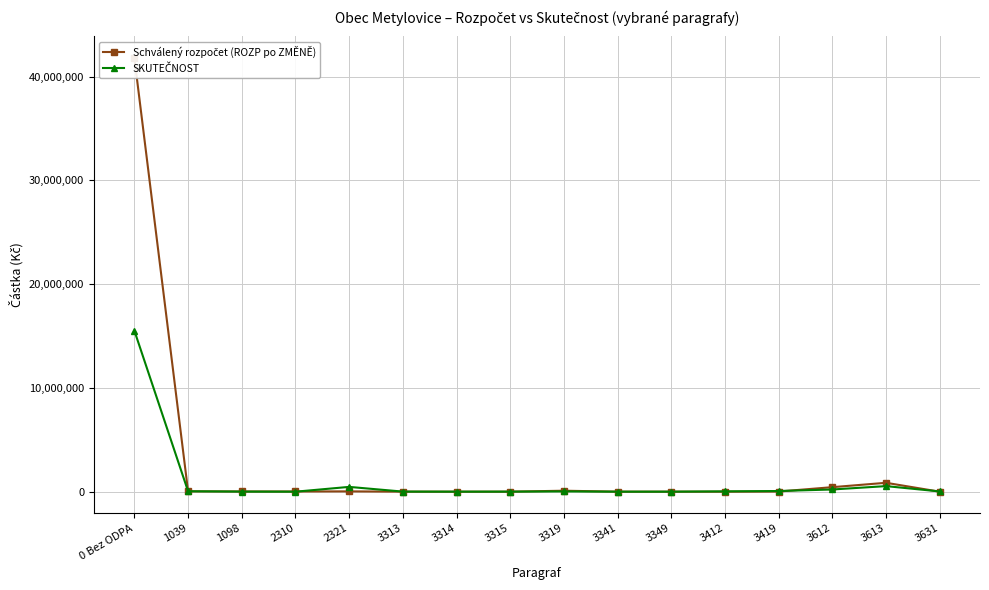

True or false: Schválený rozpočet (ROZP po ZMĚNĚ) and SKUTEČNOST intersect in this chart.

True